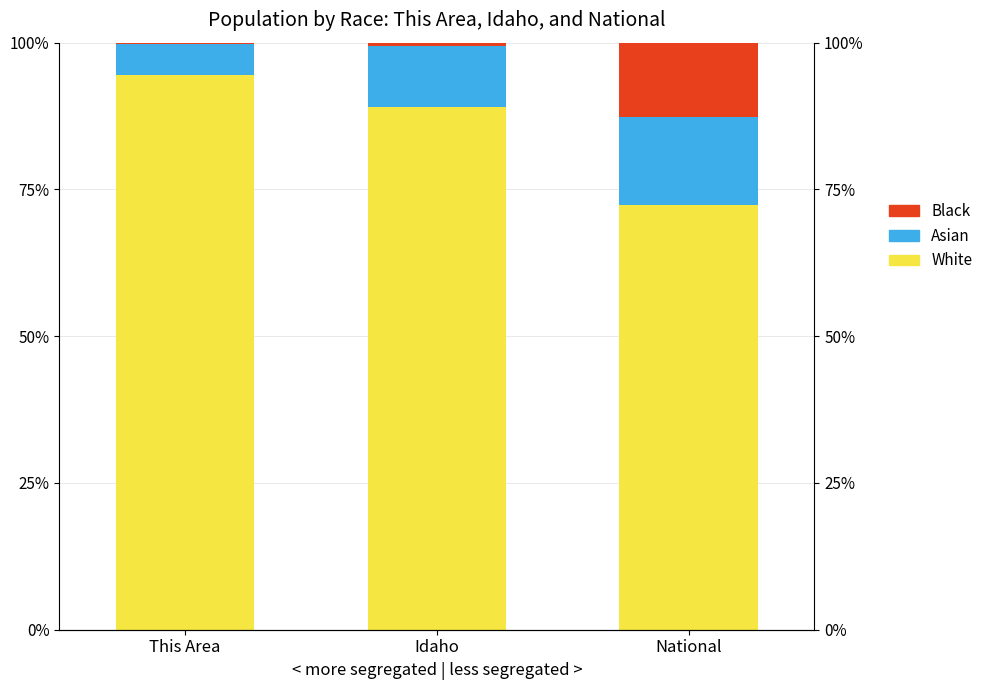

What is the approximate value of White at Idaho?

89.1